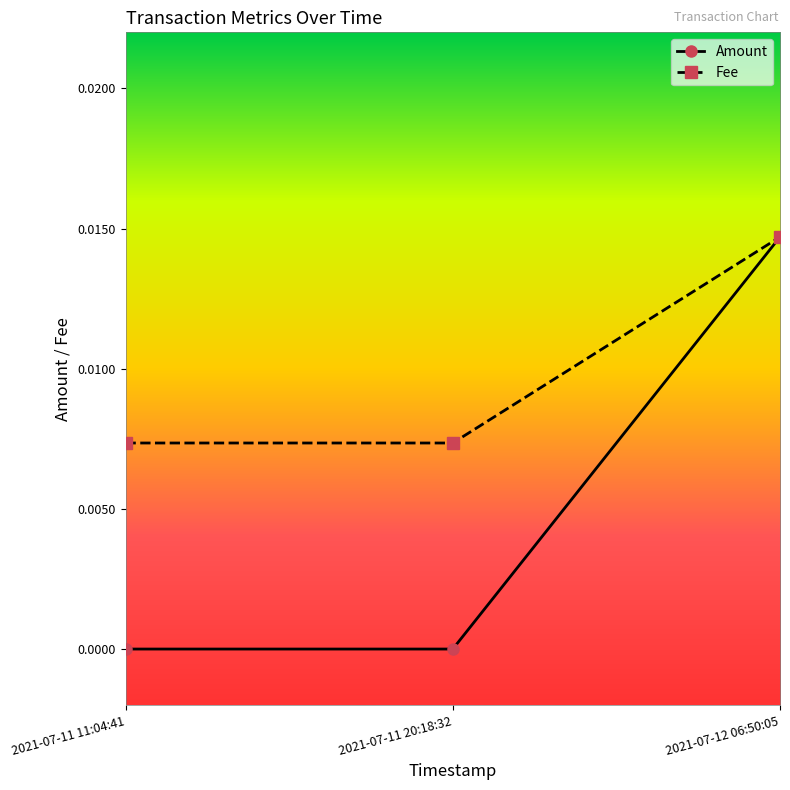

Which series has the widest spread of values?

Amount